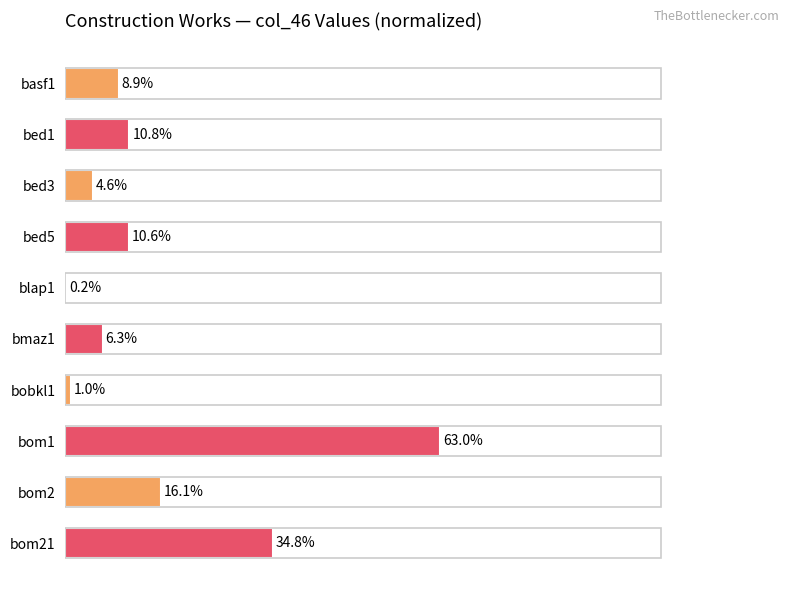

Which label corresponds to the largest value in the chart?

bom1